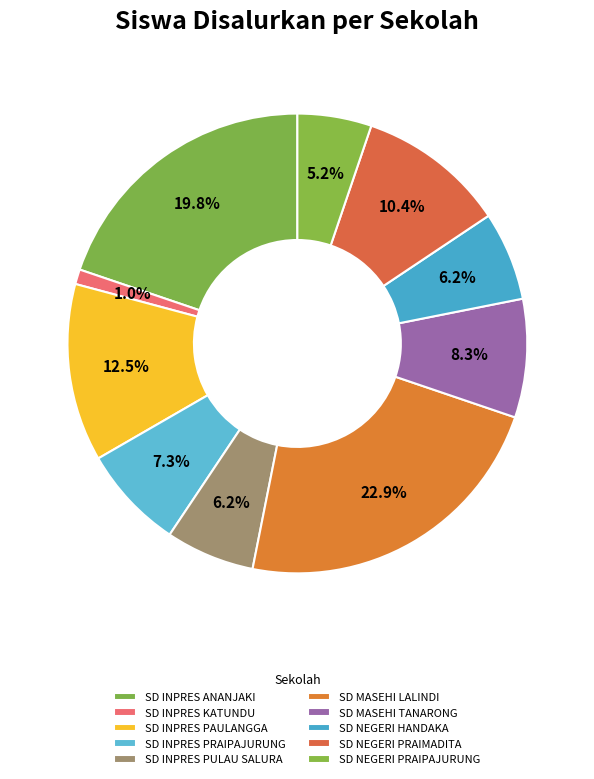

Approximately how many times larger is the value at SD INPRES PULAU SALURA compared to SD NEGERI PRAIPAJURUNG?

1.2